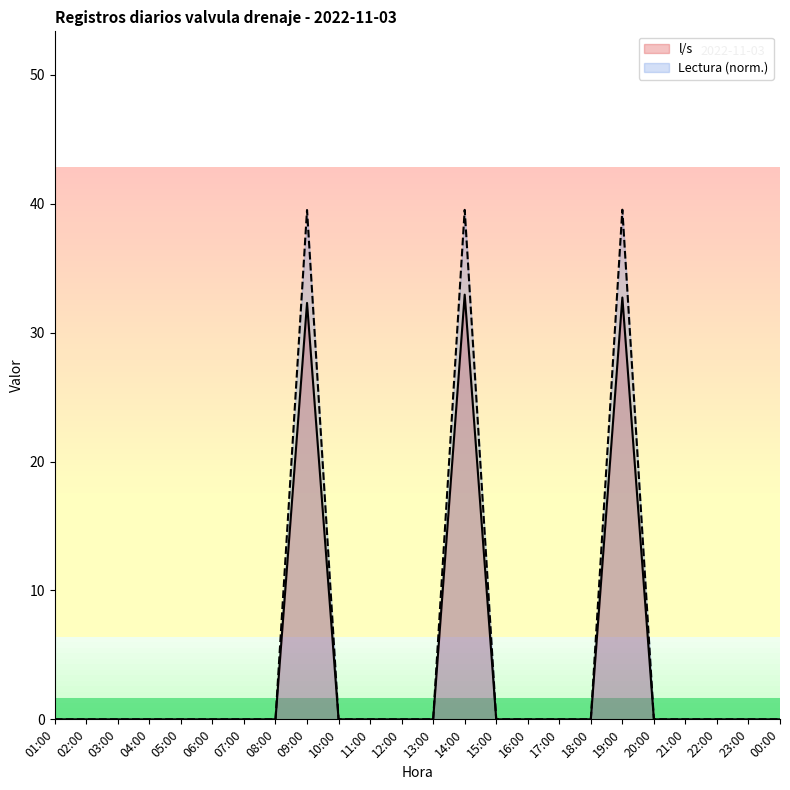

What is the difference between the second highest and minimum values in the Lectura series?

39.5